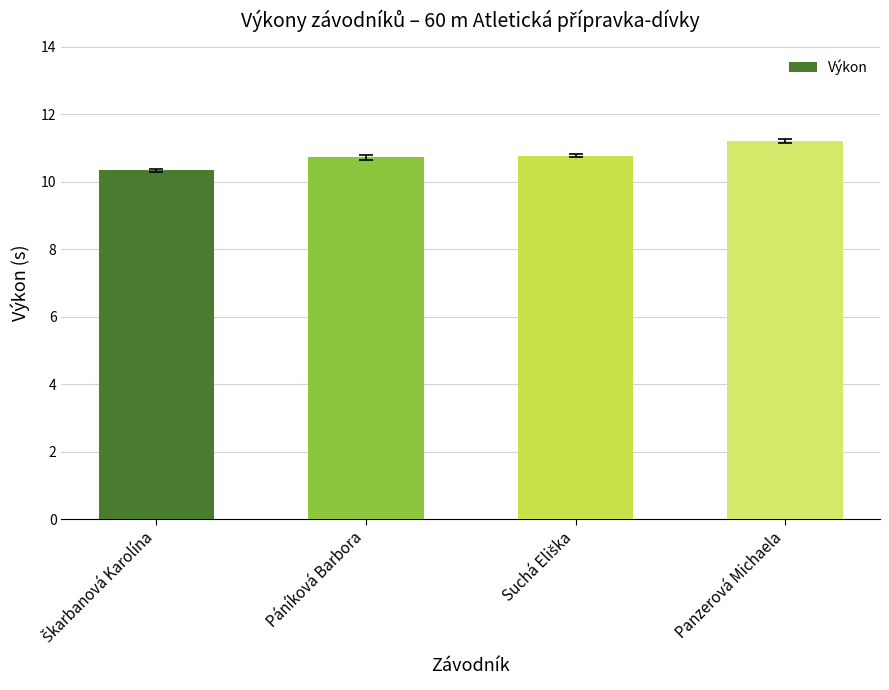

What is the difference between the maximum and minimum values?

0.9